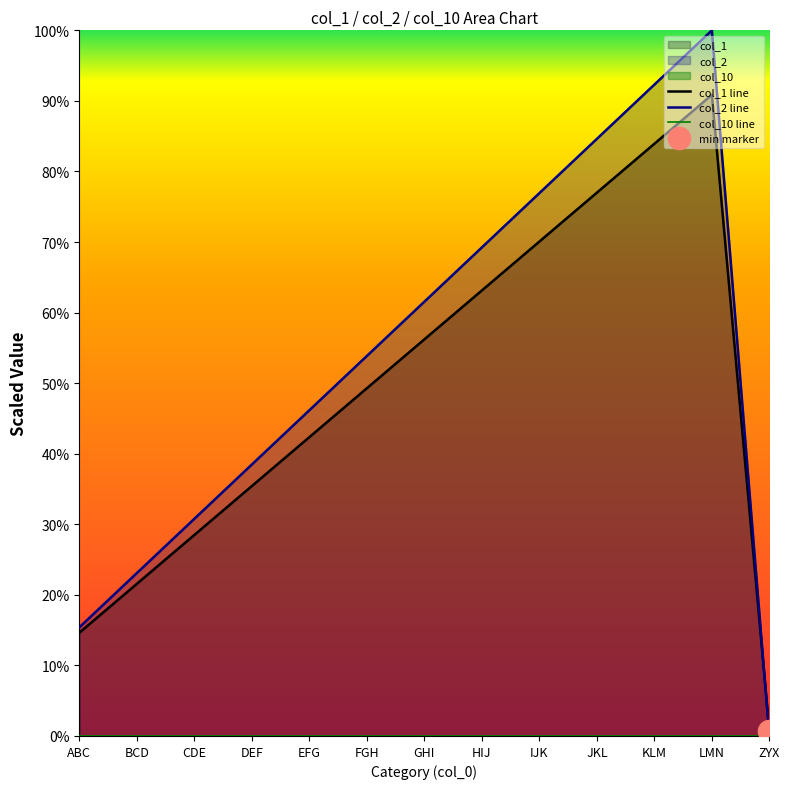

What is the total value across all series at DEF?

73.9